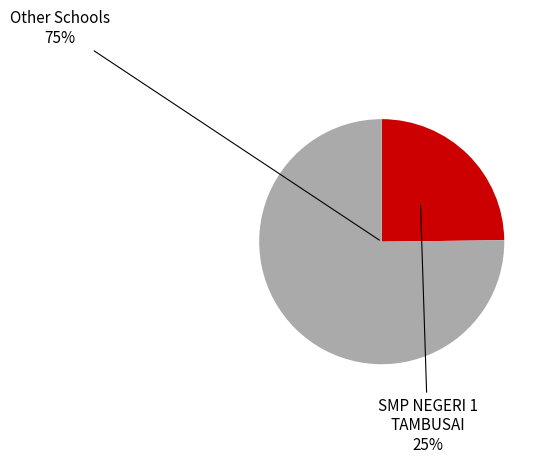

To the nearest percent, what is the average slice percentage?

50%